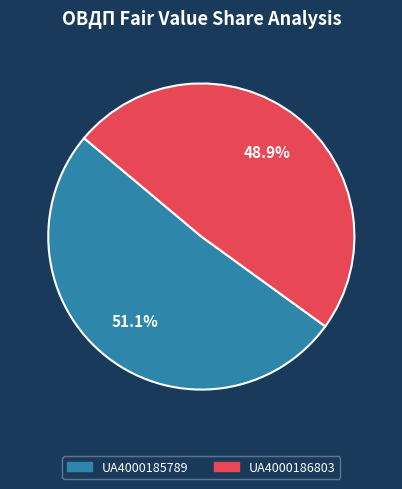

To the nearest percent, what is the average slice percentage?

50%